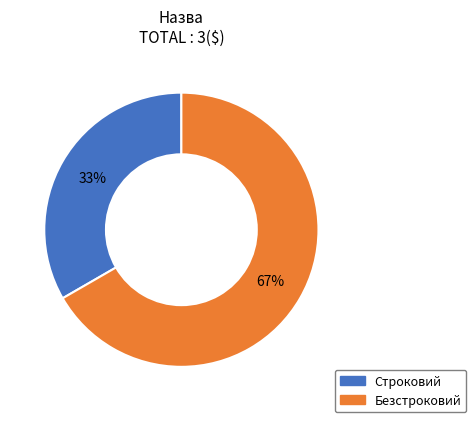

What is the largest slice in the pie chart?

Безстроковий